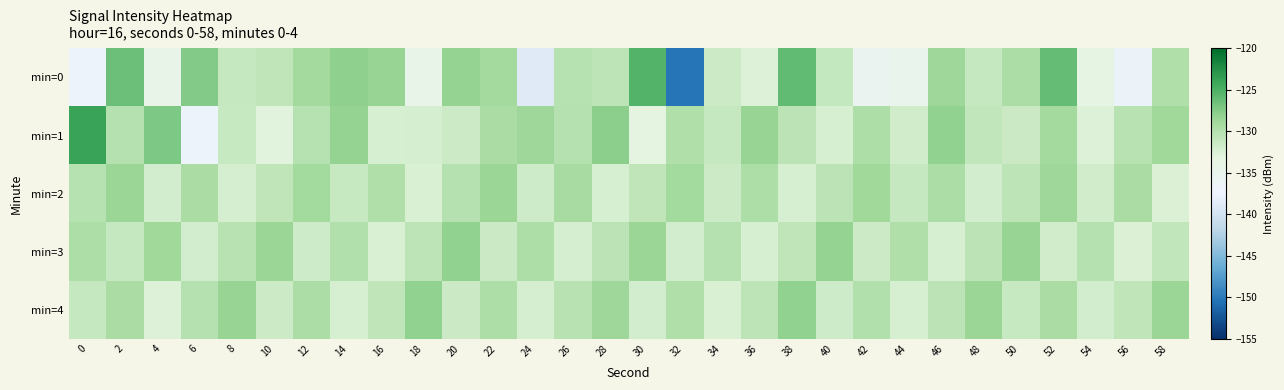

How many distinct data groups are displayed?

5